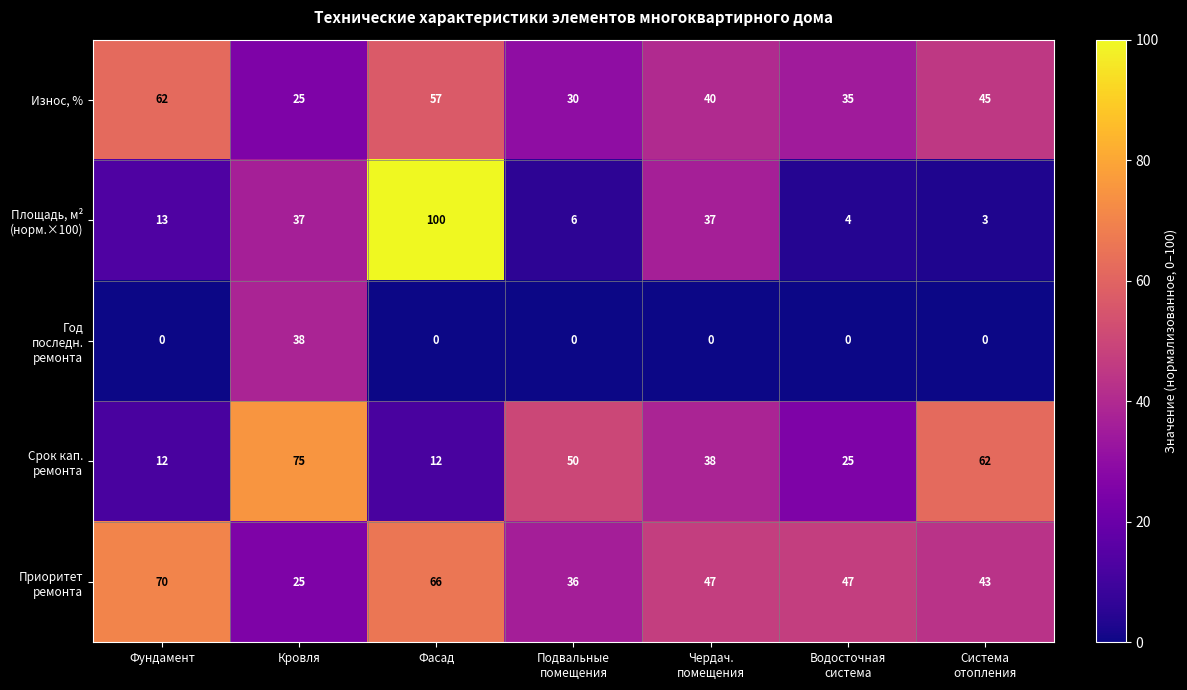

What is the total value across all series at Фасад?

235